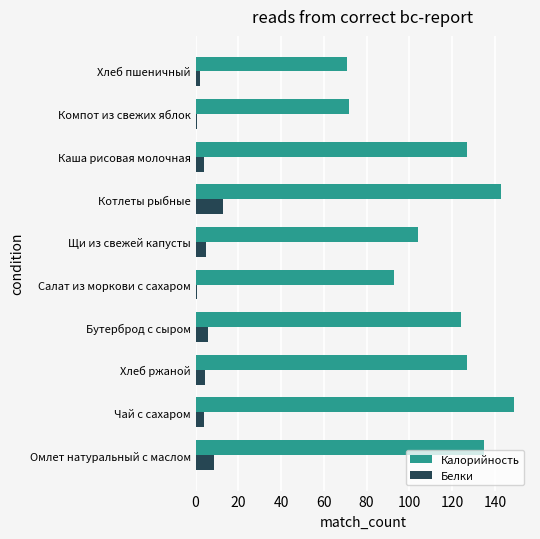

Which series has the widest spread of values?

Калорийность